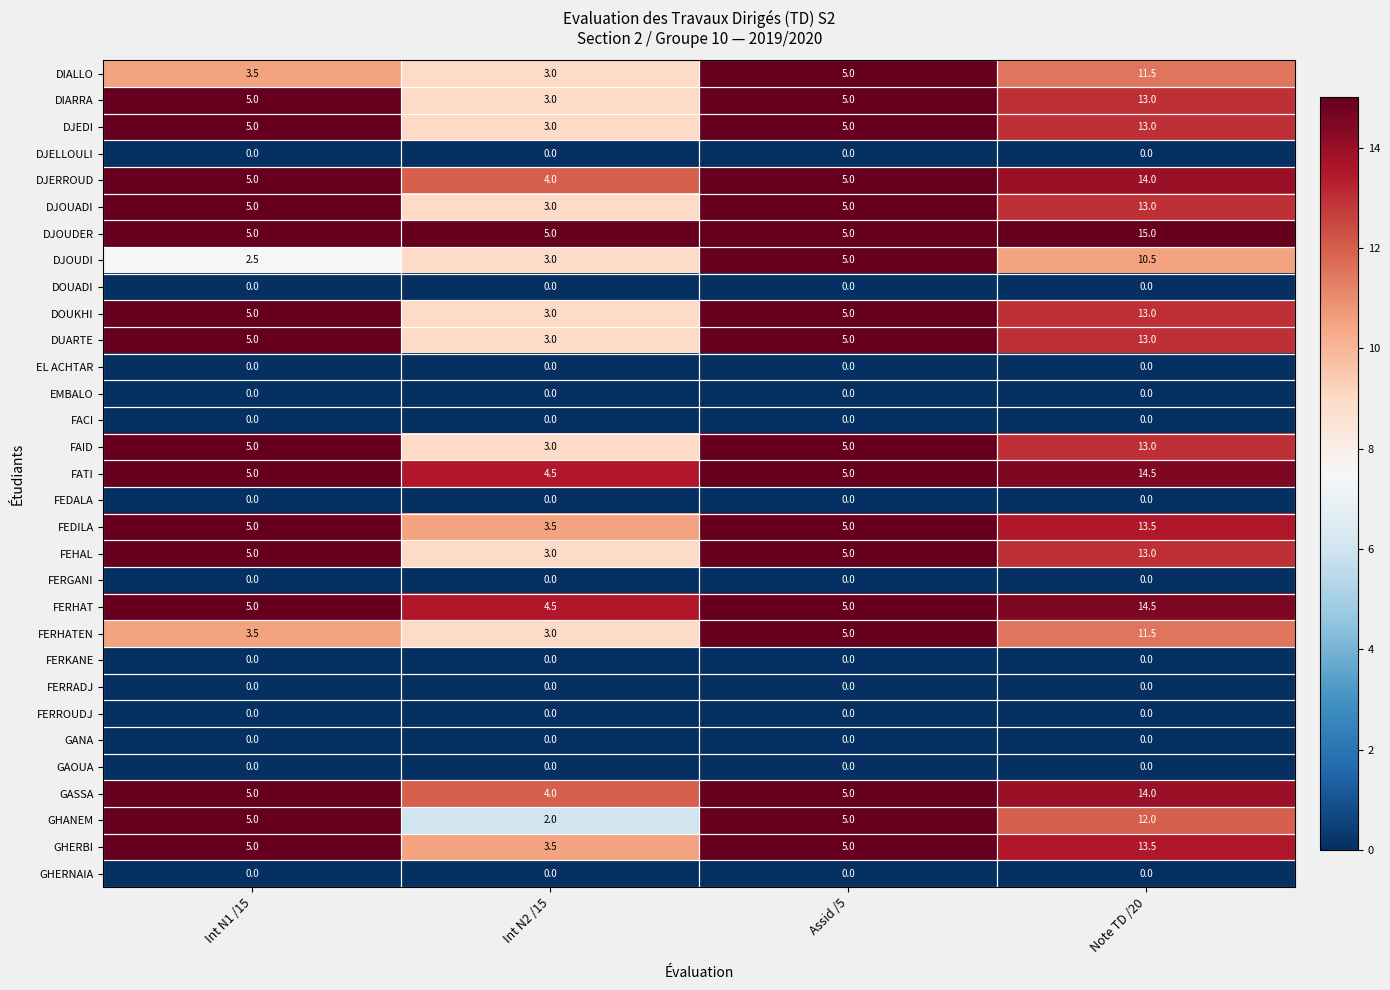

What is the spread (max minus min) of values at Int N1 /15?

5.0